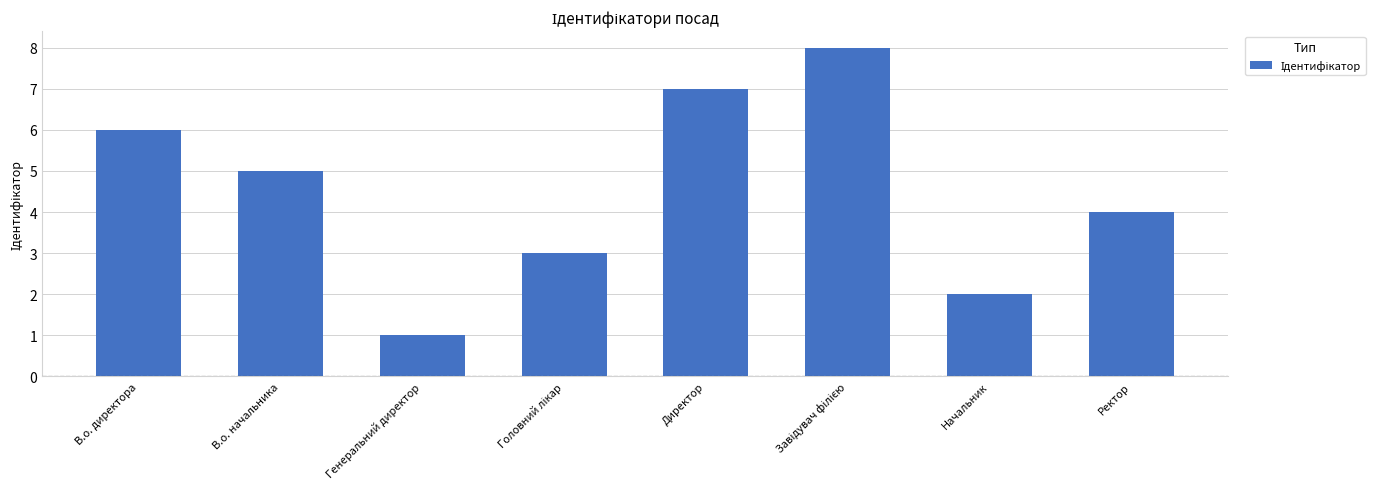

What is the difference between the second highest and second lowest values?

5